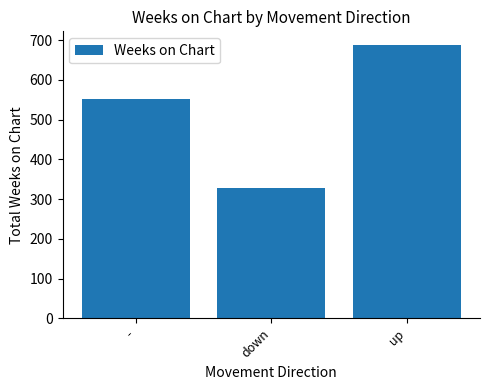

How many data points are less than 551?

1